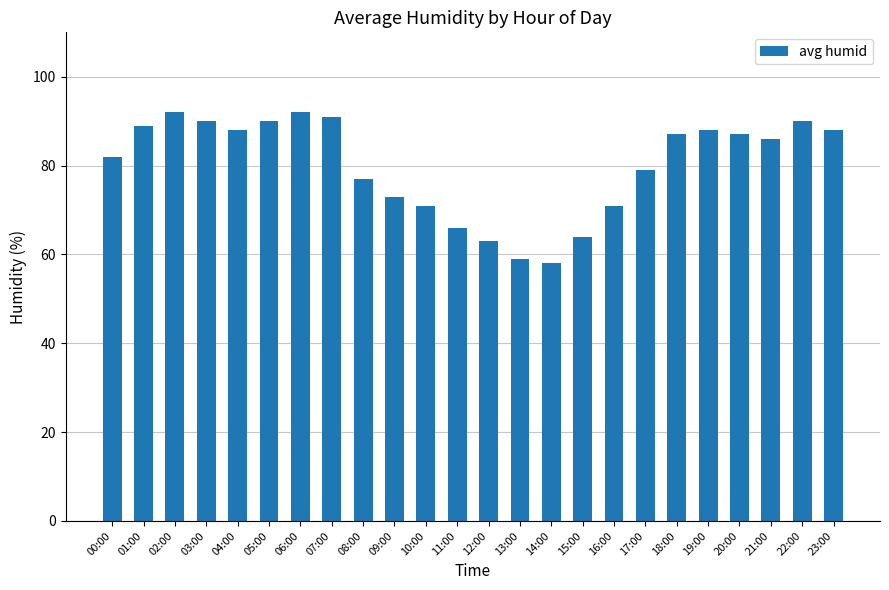

Does the chart contain any negative values?

No